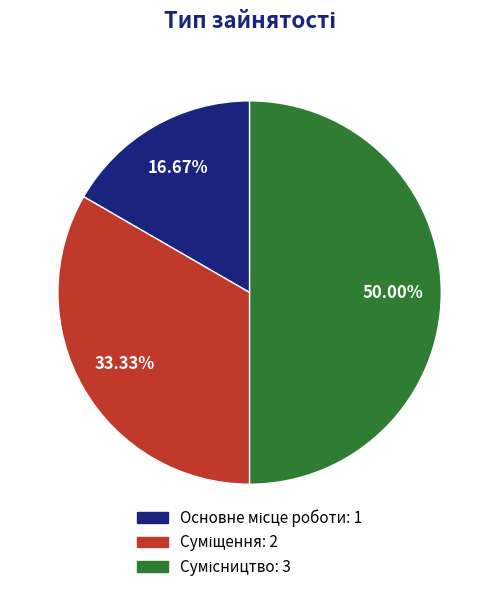

What is the ratio of the value at Сумісництво to the value at Основне місце роботи?

3.0